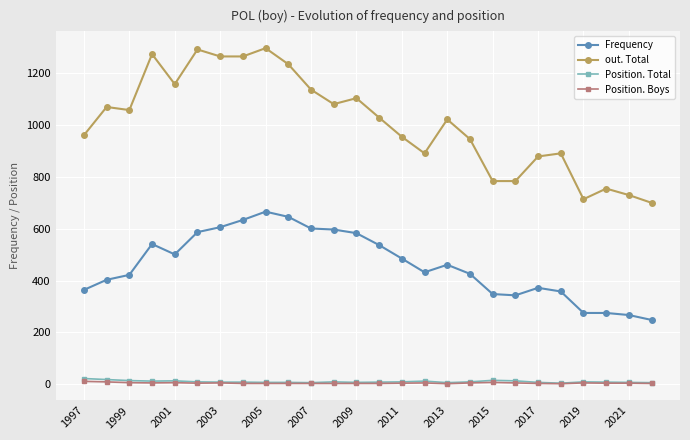

Count the number of data series in this chart.

4